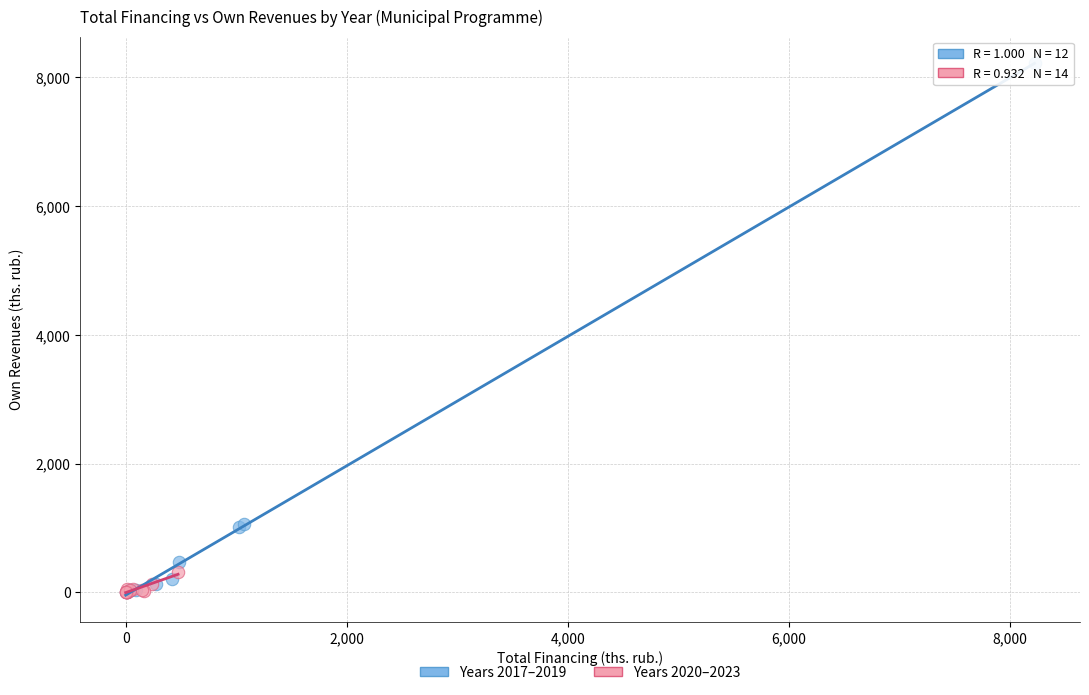

Which series contains the highest Y value?

Years 2017–2019